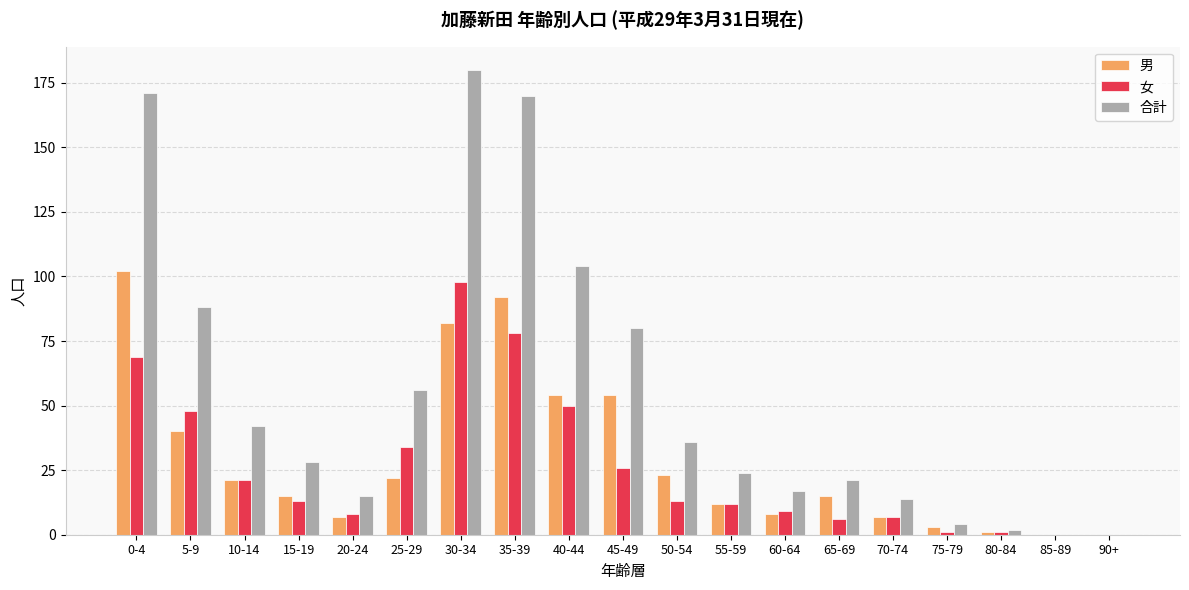

Is the value of 男 at 15-19 greater than the value of 女 at 45-49?

No